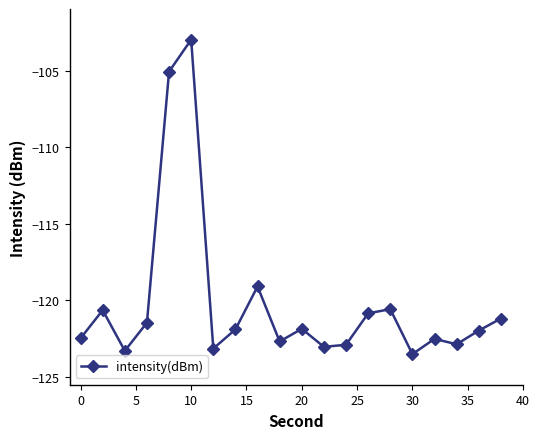

What is the difference between the maximum and minimum values?

20.5